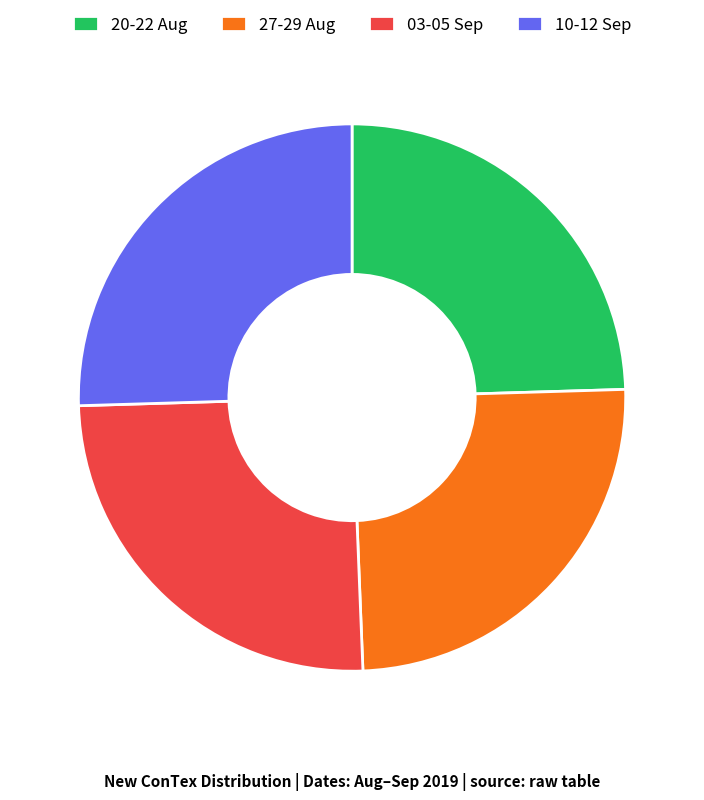

Between 20-22 Aug and 03-05 Sep, which is larger?

03-05 Sep